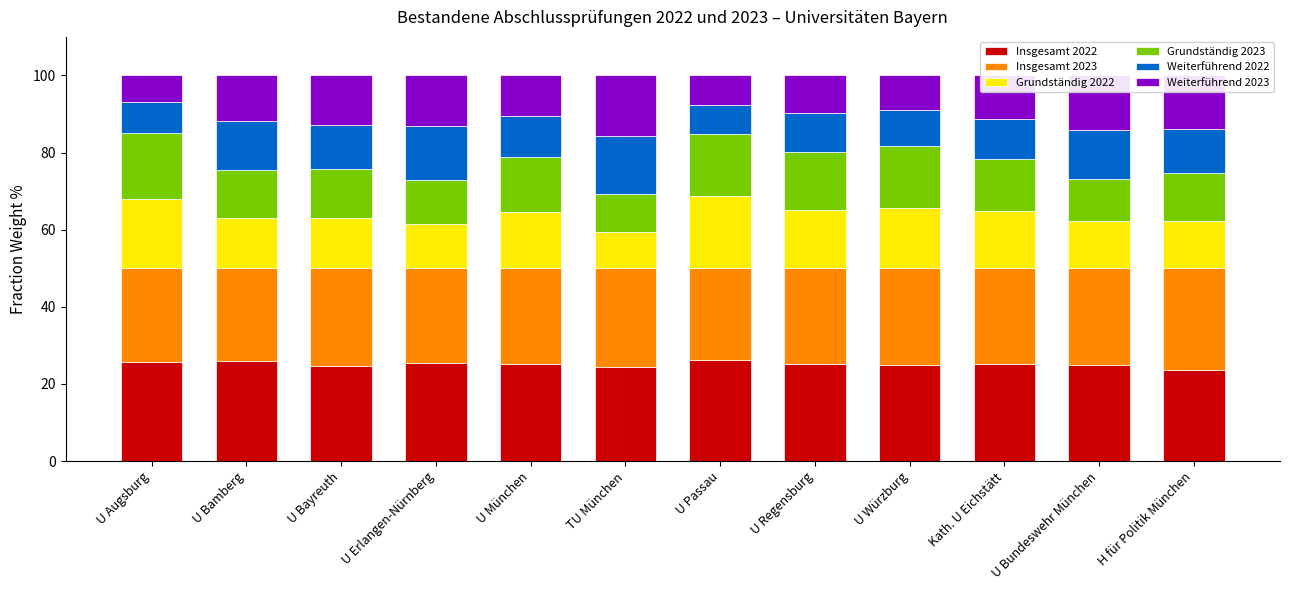

What is the minimum value for Insgesamt 2022?

23.7